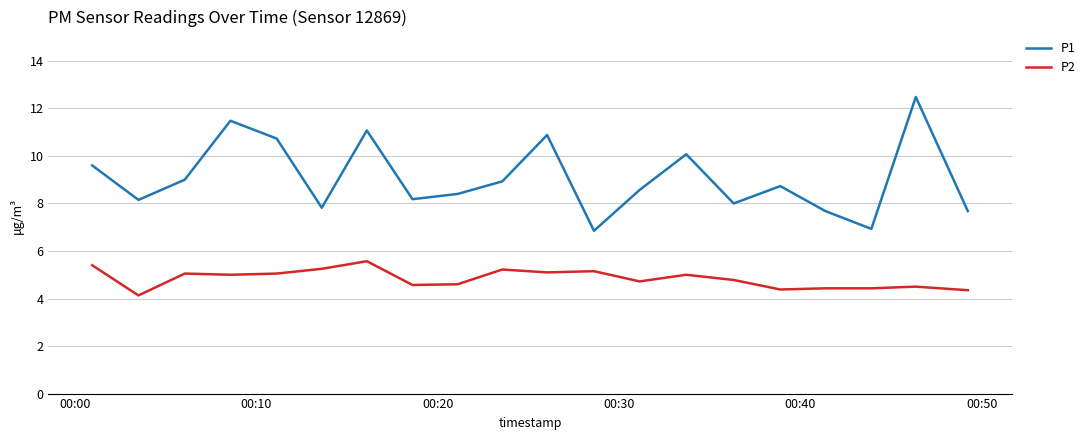

Rank the series by their average value, from lowest to highest.

P2, P1